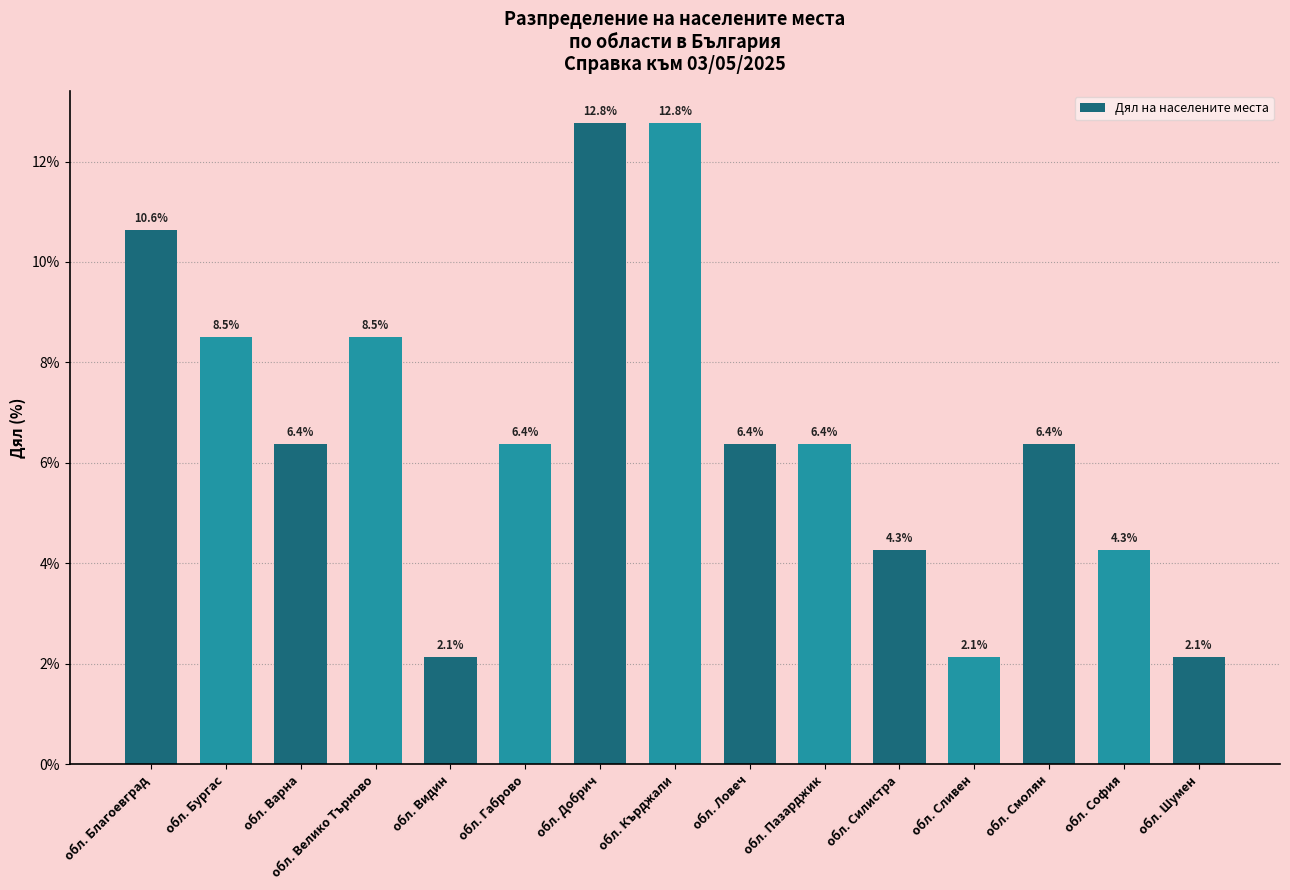

What is the maximum value shown in the chart?

12.8